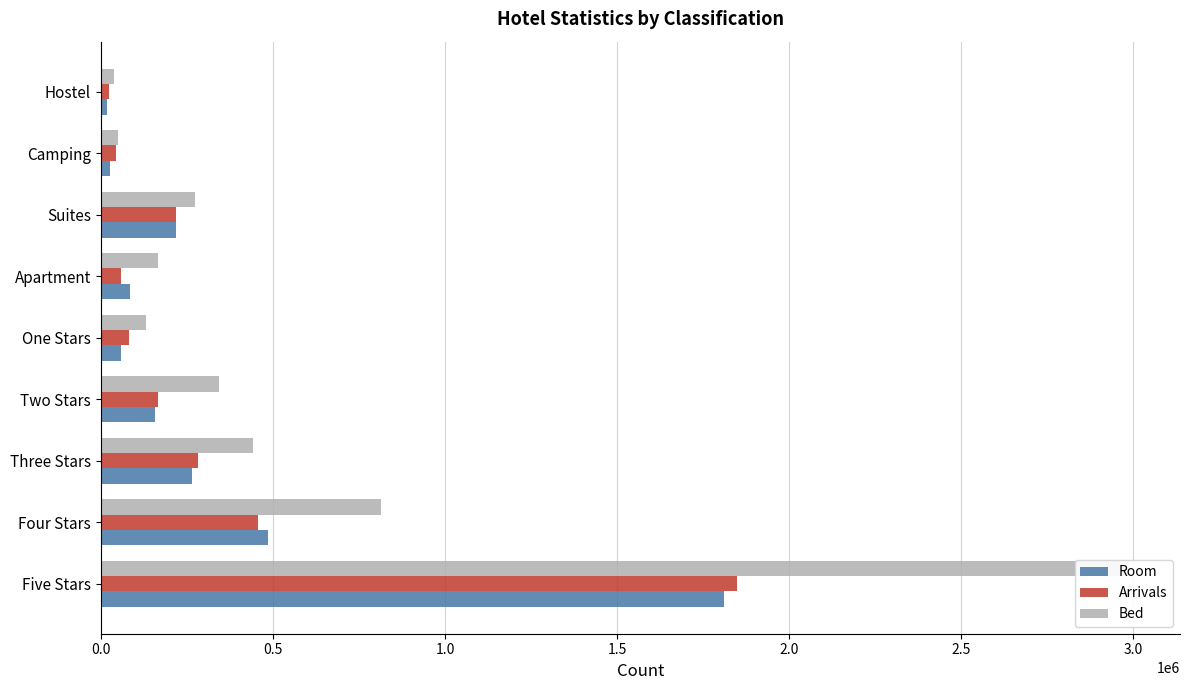

What is the spread (max minus min) of values at 1.5?

187040